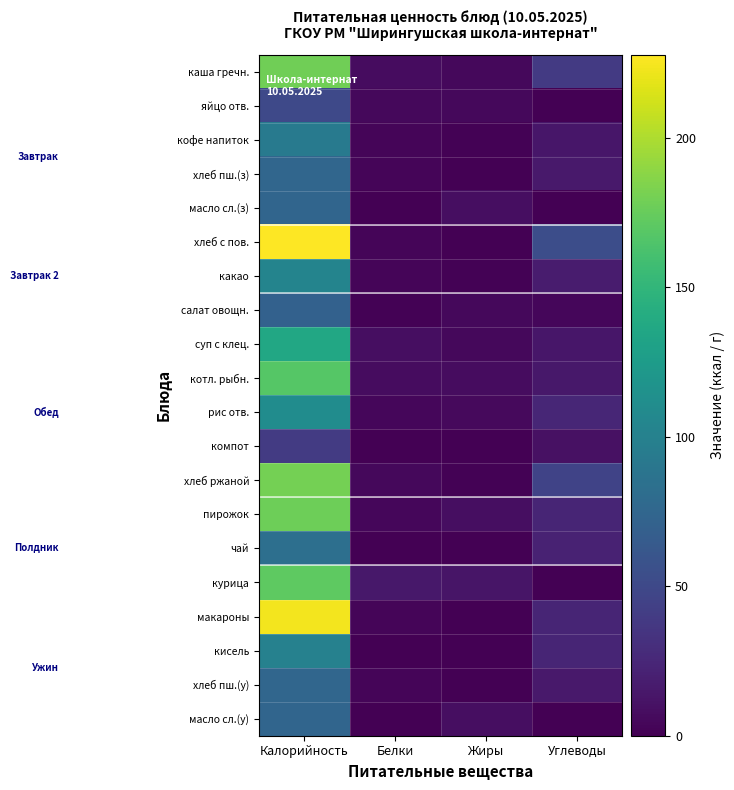

What is the total value across all series at Белки?

76.5